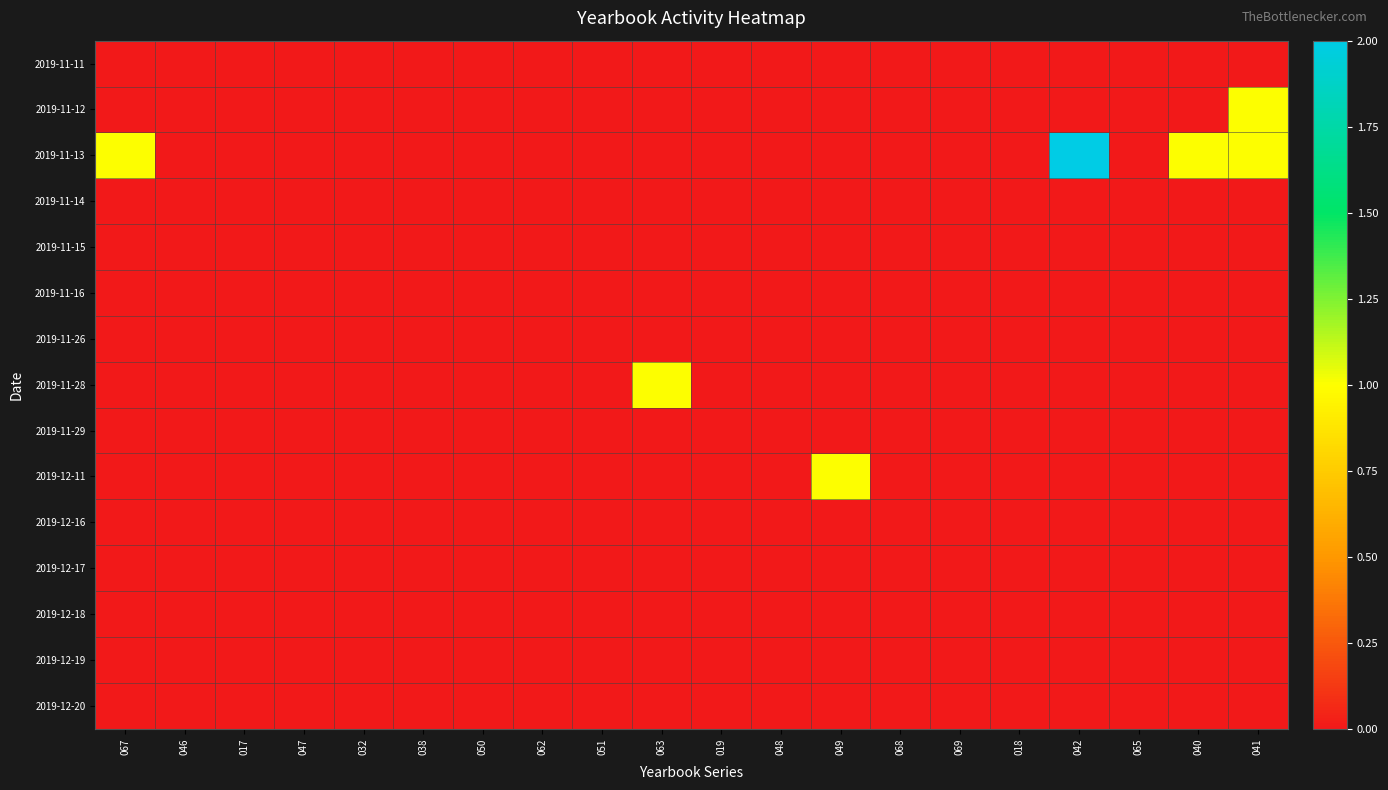

Which category has the highest value across all series?

042